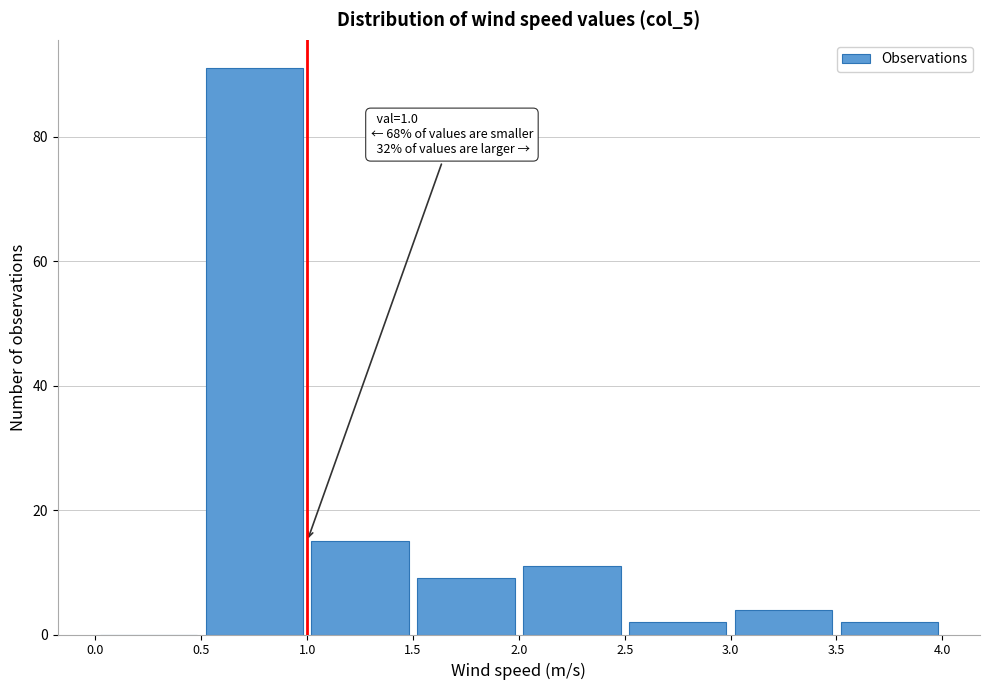

Over which range of the x-axis is the bar tallest?

0.5 to 1.0